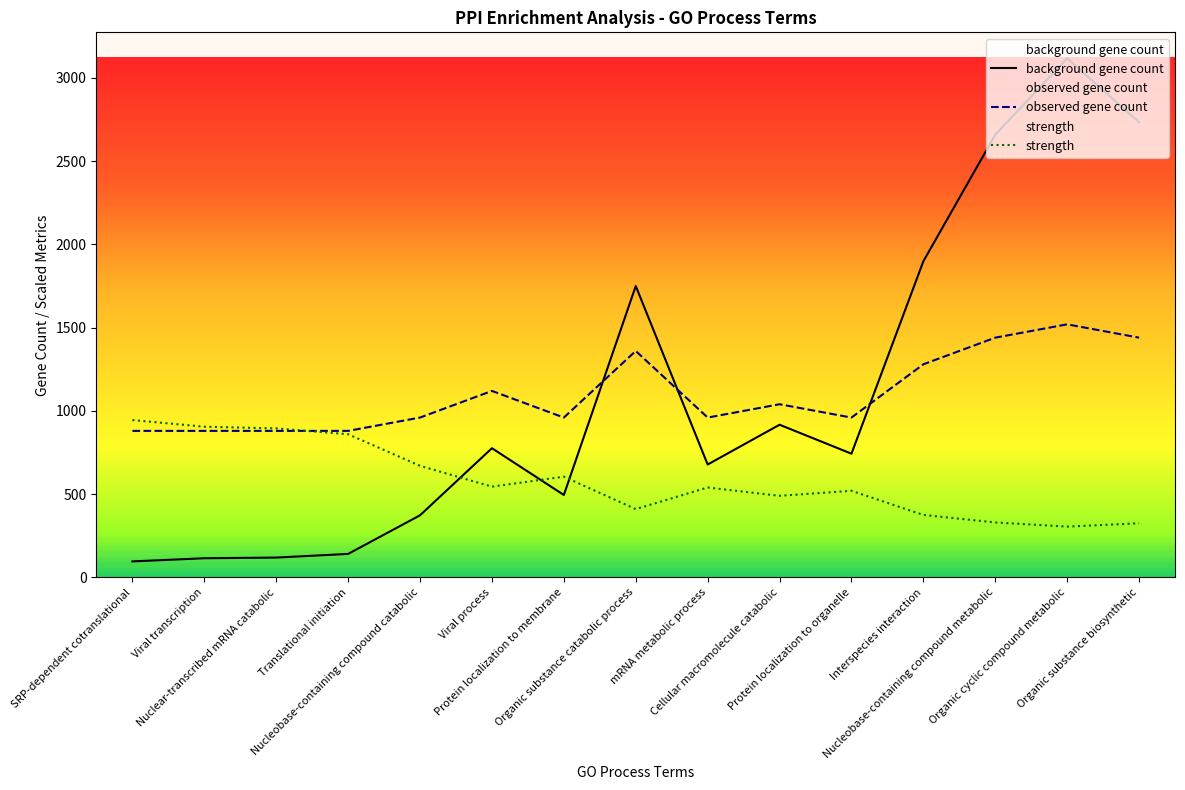

Which series has the largest total across all categories?

background gene count